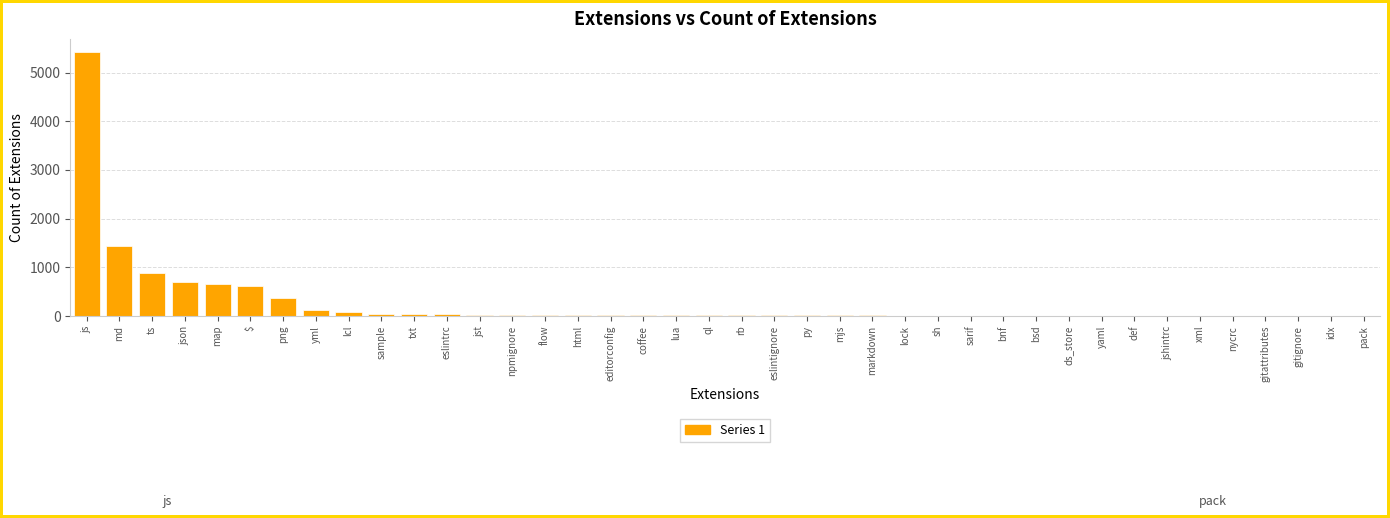

Is it true that the value at ts is 1547?

False